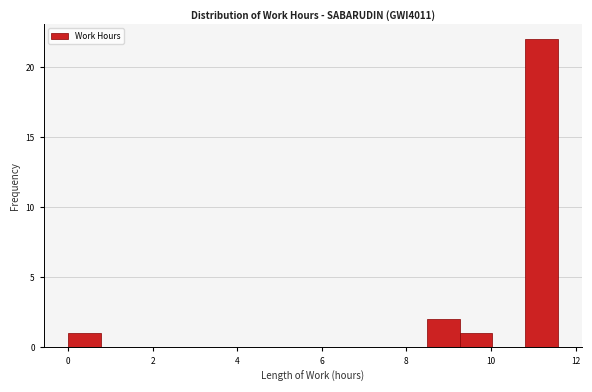

Around what value on the x-axis is the tallest bar? Give the approximate position of its centre, as read against the axis.

11.2